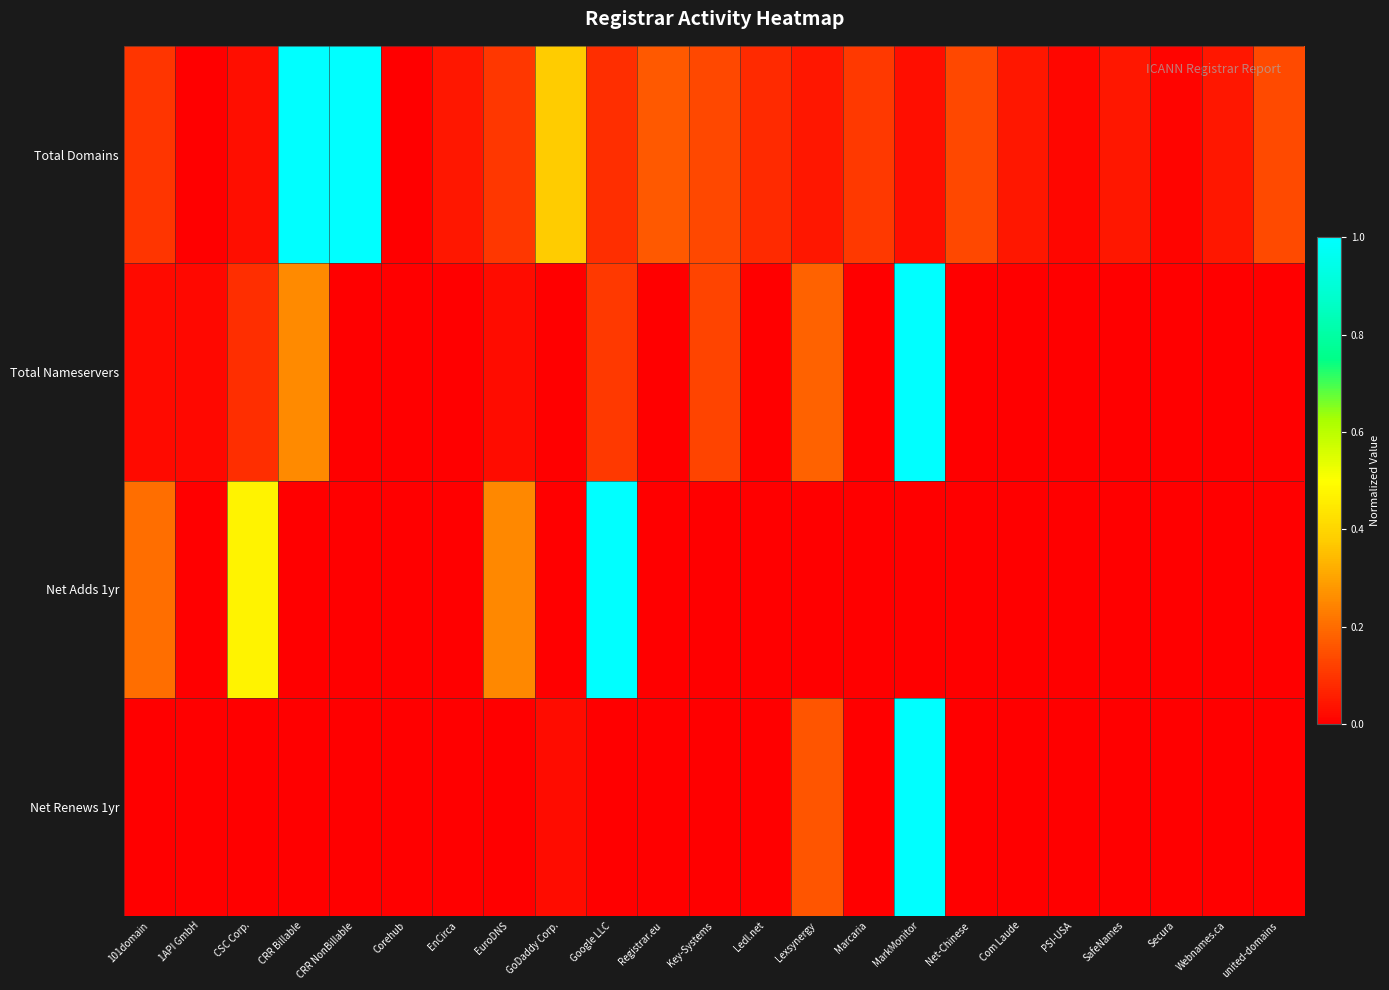

Which series has the largest range (max minus min)?

Total Domains